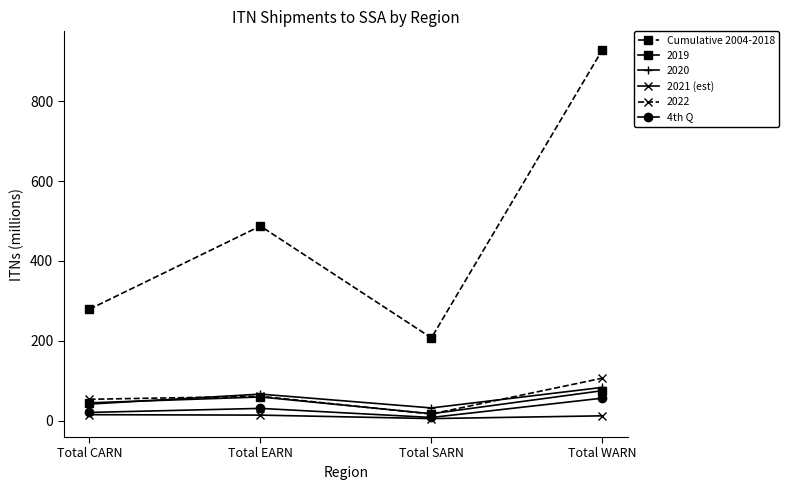

How many values in the Cumulative 2004-2018 series are below 487?

2